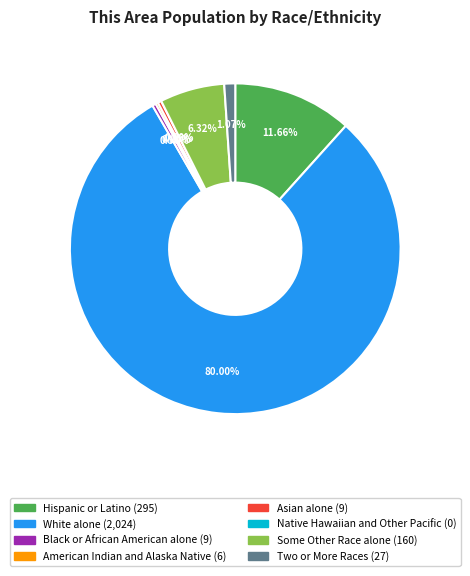

The Black or African American alone slice represents 0% of the pie. True or false?

True